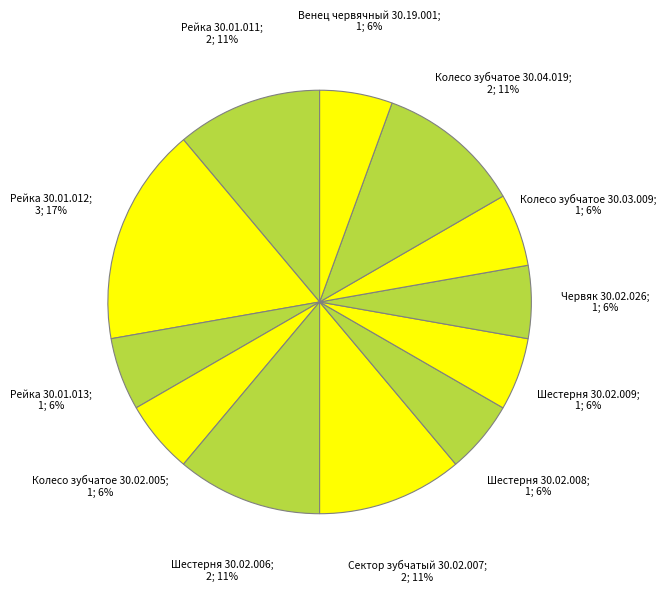

Rank the categories by value from highest to lowest.

Рейка 30.01.012, Рейка 30.01.011, Шестерня 30.02.006, Сектор зубчатый 30.02.007, Колесо зубчатое 30.04.019, Рейка 30.01.013, Колесо зубчатое 30.02.005, Шестерня 30.02.008, Шестерня 30.02.009, Червяк 30.02.026, Колесо зубчатое 30.03.009, Венец червячный 30.19.001